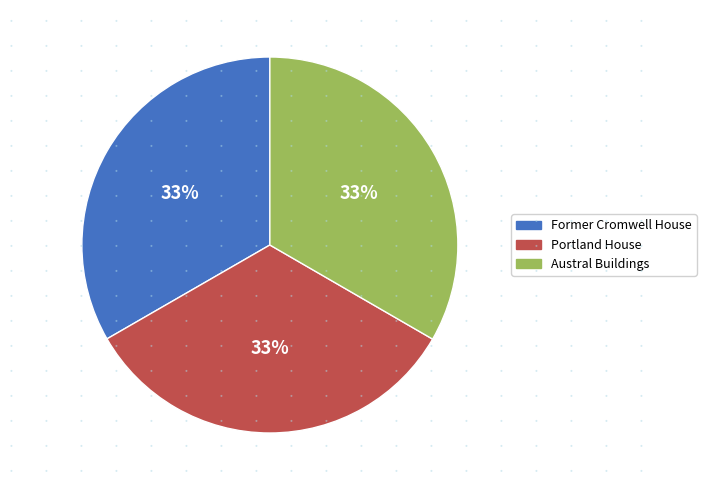

Is the sum of Former Cromwell House and Austral Buildings greater than half?

Yes